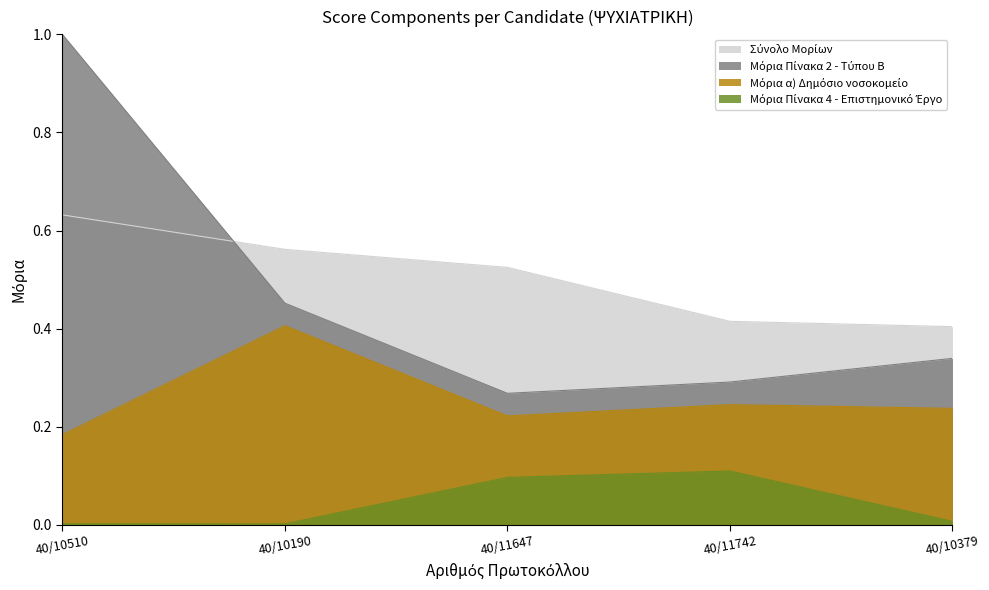

List the series in order of their peak value, highest first.

Μόρια Πίνακα 2 - Τύπου Β, Σύνολο Μορίων, Μόρια α) Δημόσιο νοσοκομείο, Μόρια Πίνακα 4 - Επιστημονικό Έργο